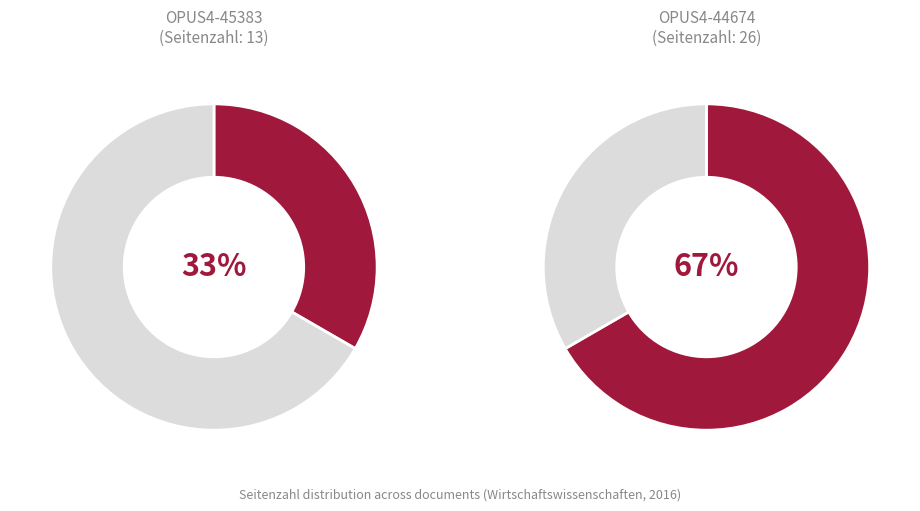

What percentage is the OPUS4-44674 slice, to the nearest percent?

67%